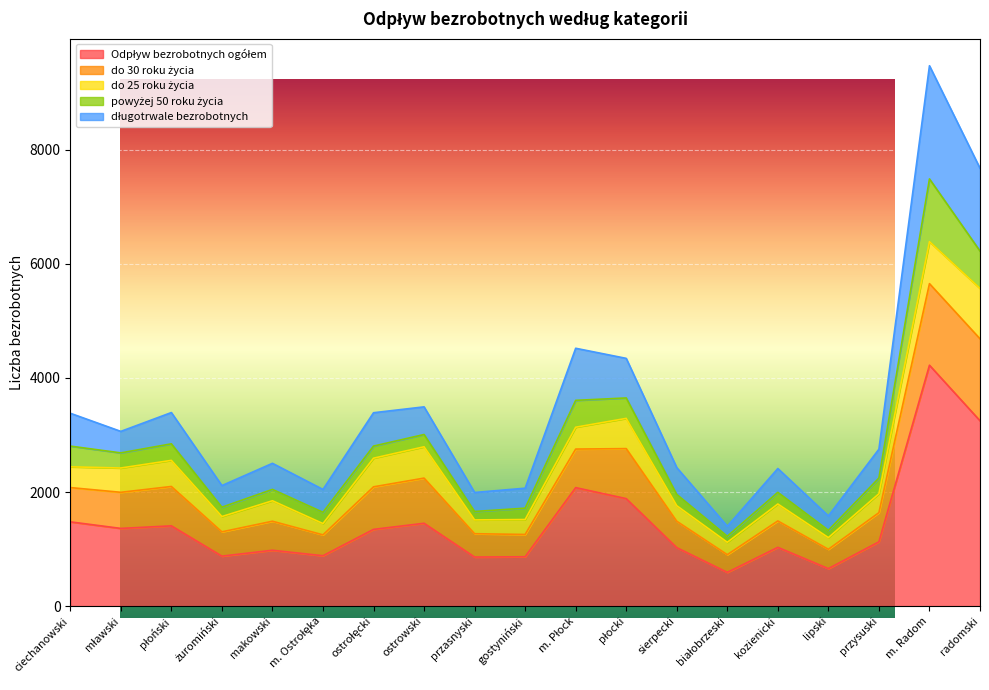

At how many categories does at least one series exceed 787?

19